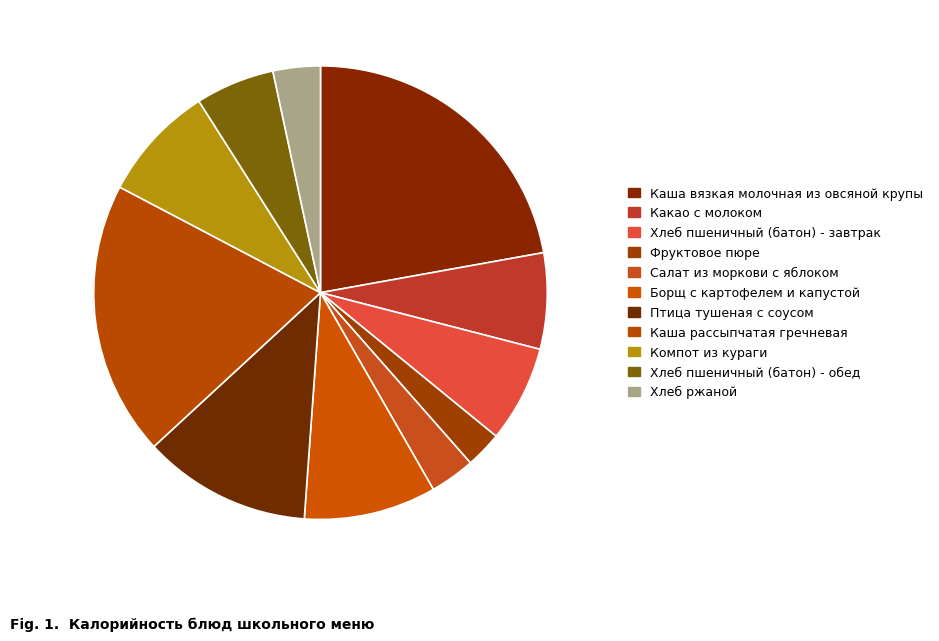

Combined, what portion of the pie is Какао с молоком and Хлеб пшеничный (батон) - завтрак?

13.7%